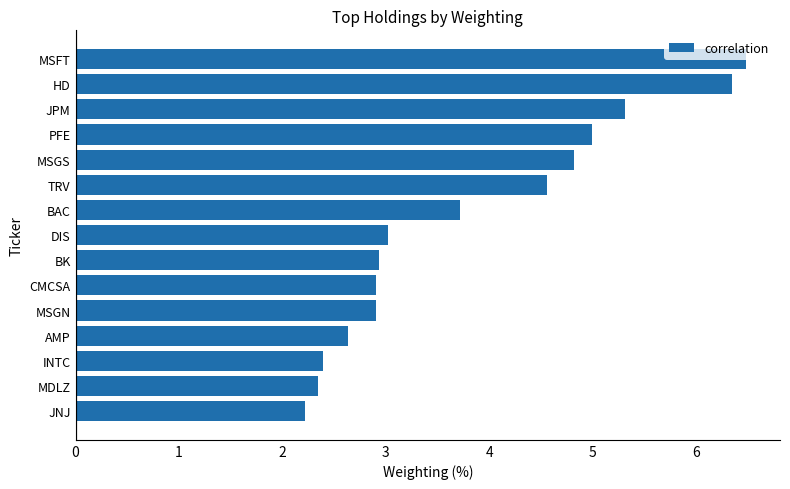

What is the difference between the maximum and second lowest values?

4.1